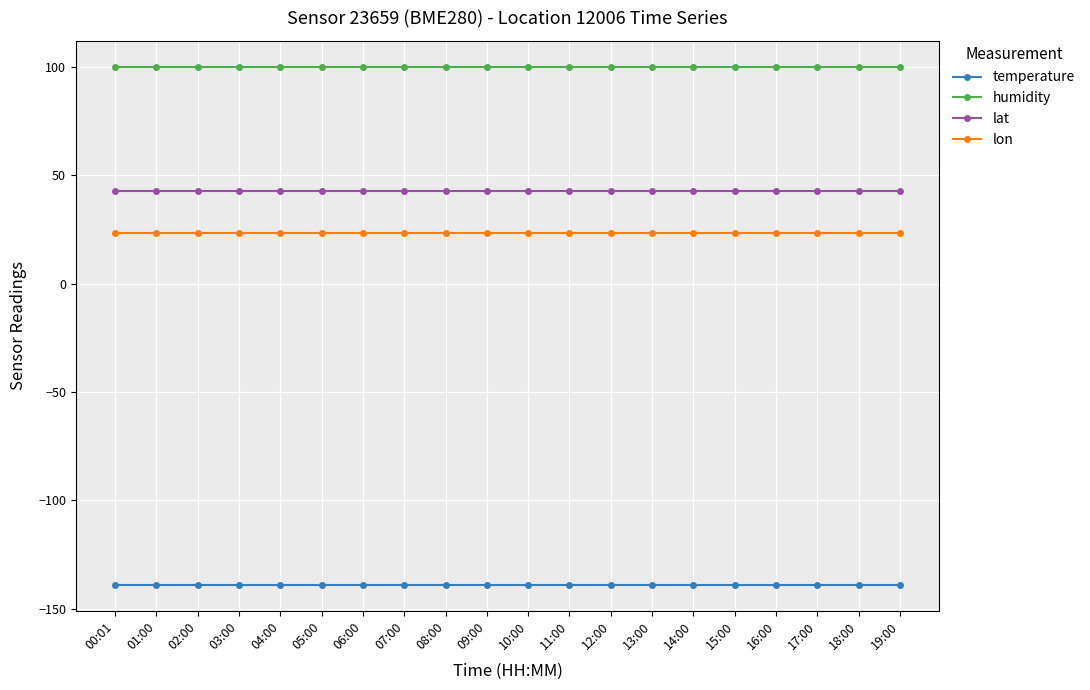

What are all the series names shown in the legend?

temperature, humidity, lat, lon